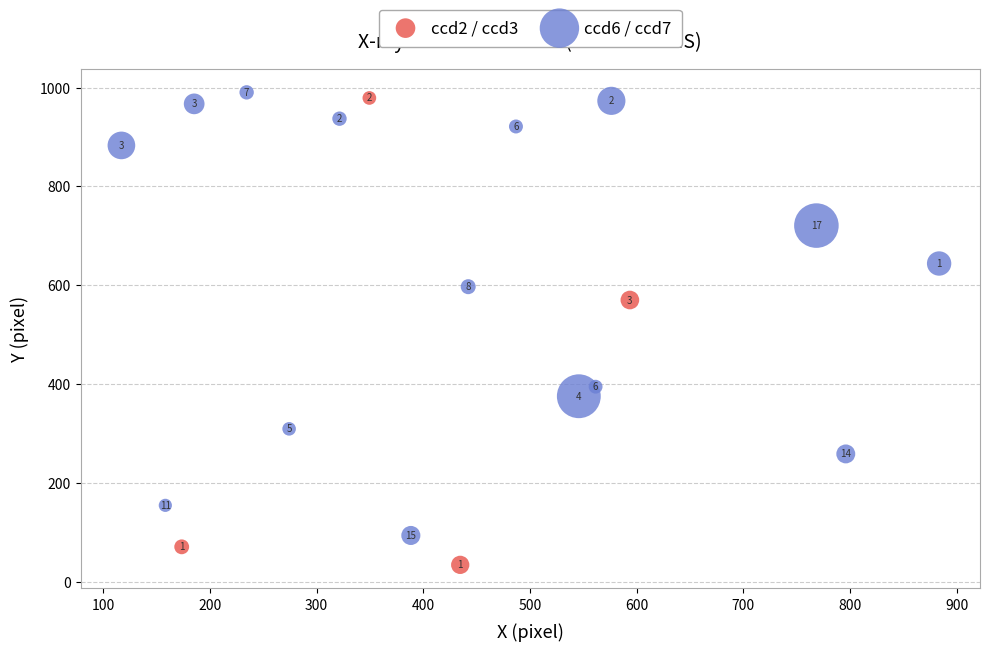

Which series has the widest spread of Y values?

ccd2 / ccd3